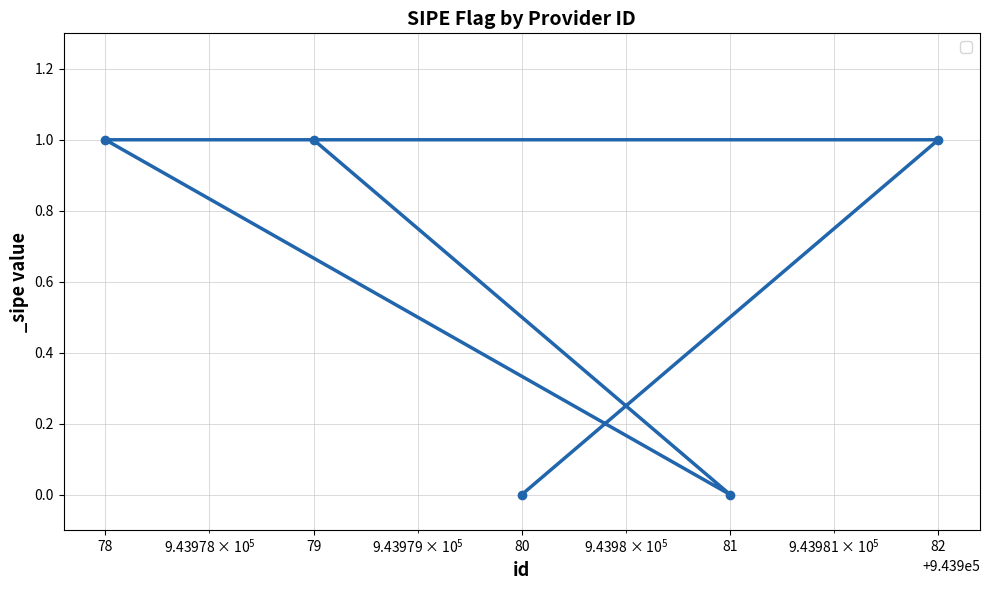

What is the value of the 2nd point from the left?

1